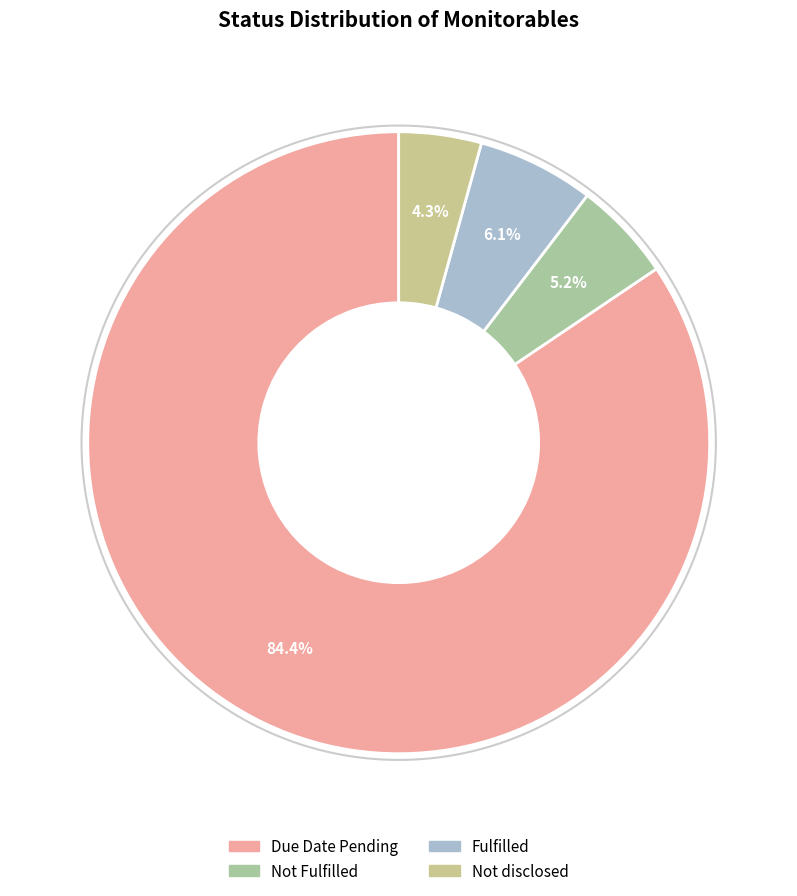

Which slice is the largest?

Due Date Pending